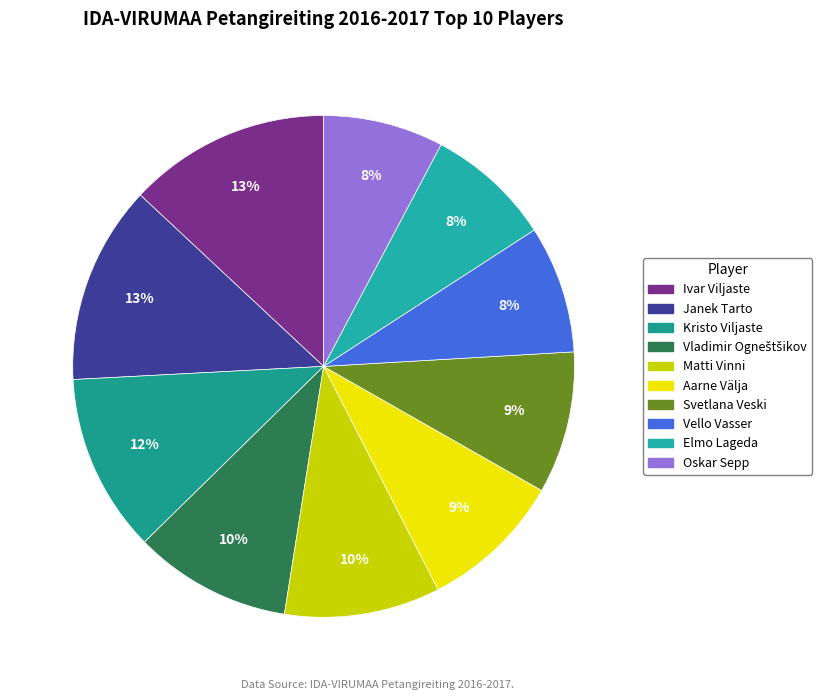

What percentage is the Vladimir Ogneštšikov slice, to the nearest percent?

10%